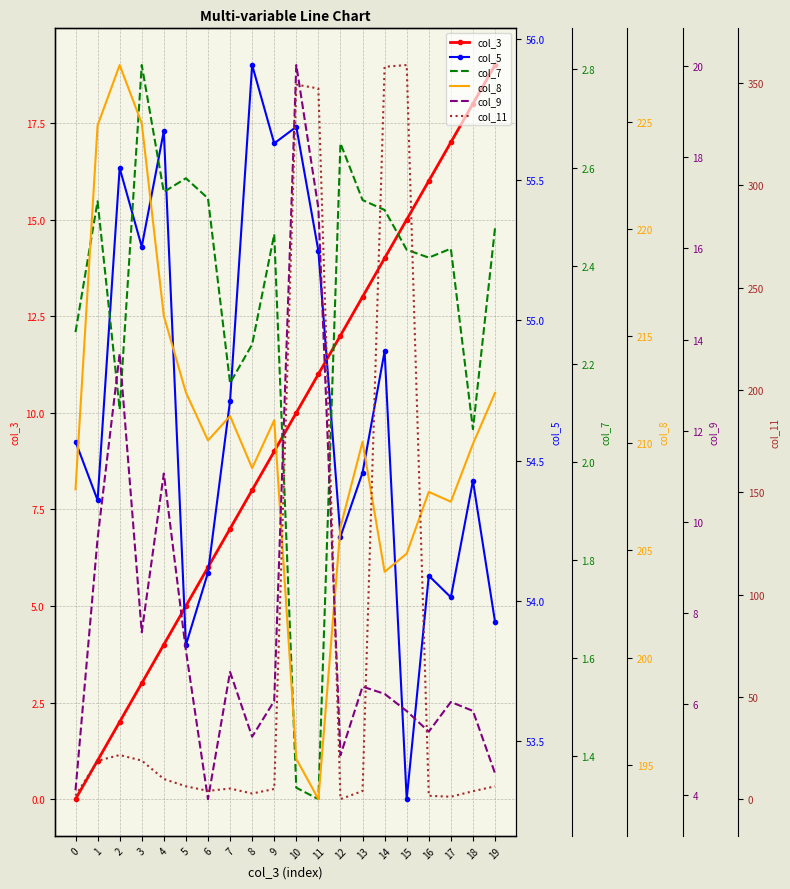

True or false: col_7 and col_5 cross at least once.

False